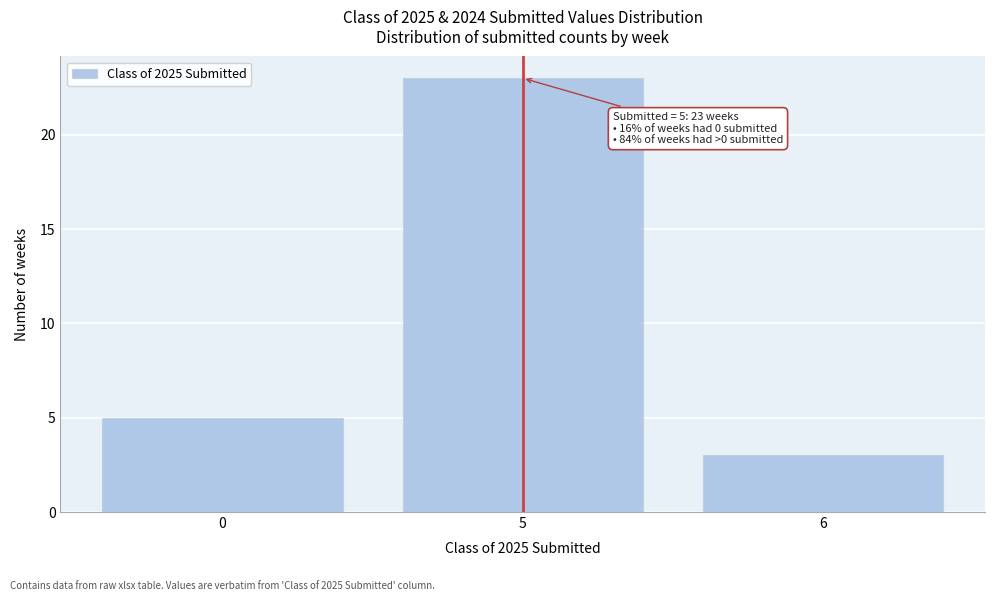

Reading left to right, extract all data points from this chart.

5	23	3